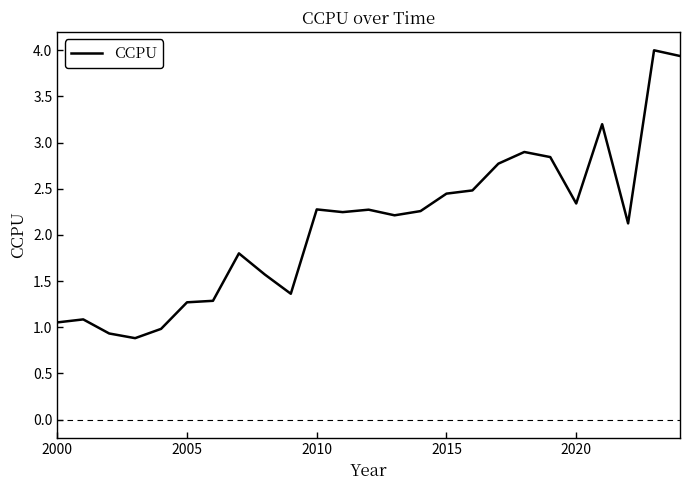

What is the difference between the maximum and minimum values?

3.1